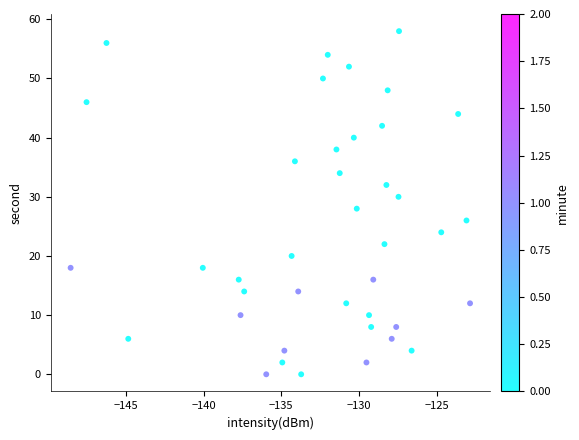

What is the range of Y values (max minus min)?

58